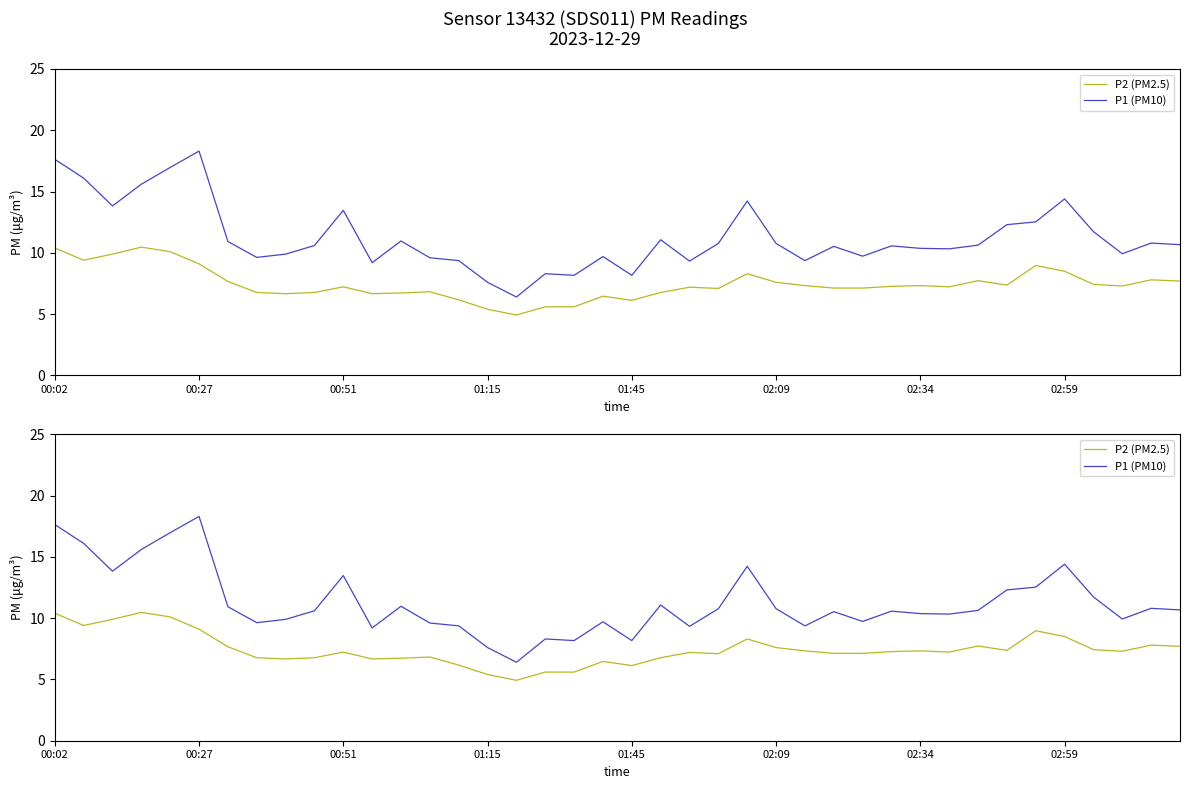

What is the value of the P1 (PM10) point at the 34th from the left?

12.3